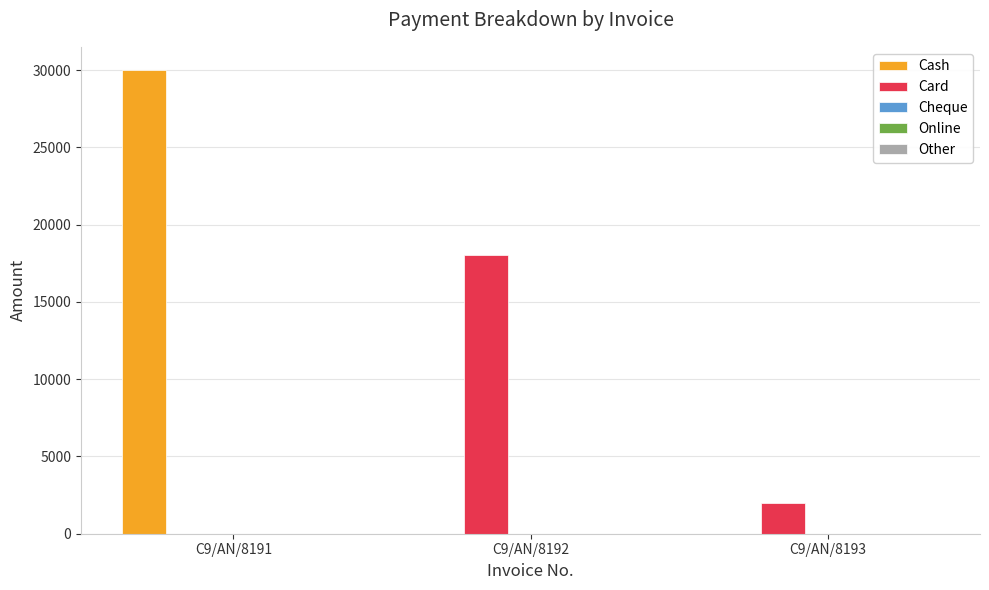

What is the greatest value displayed?

30000